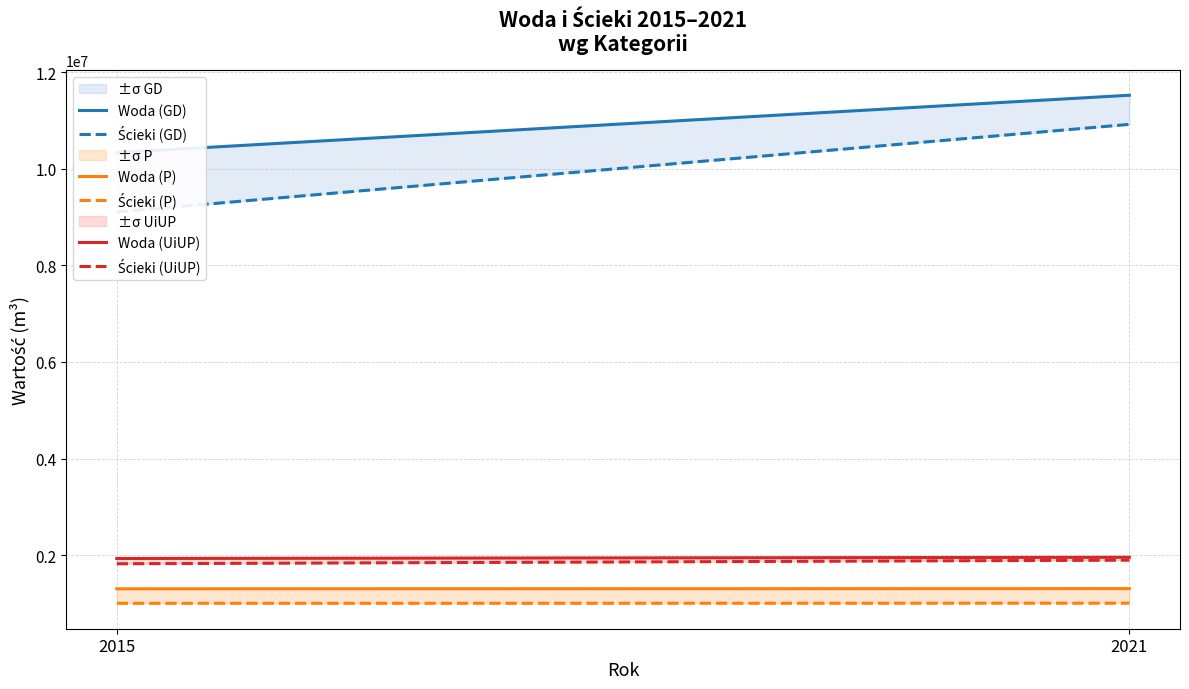

Which series has the largest range (max minus min)?

Ścieki (GD)